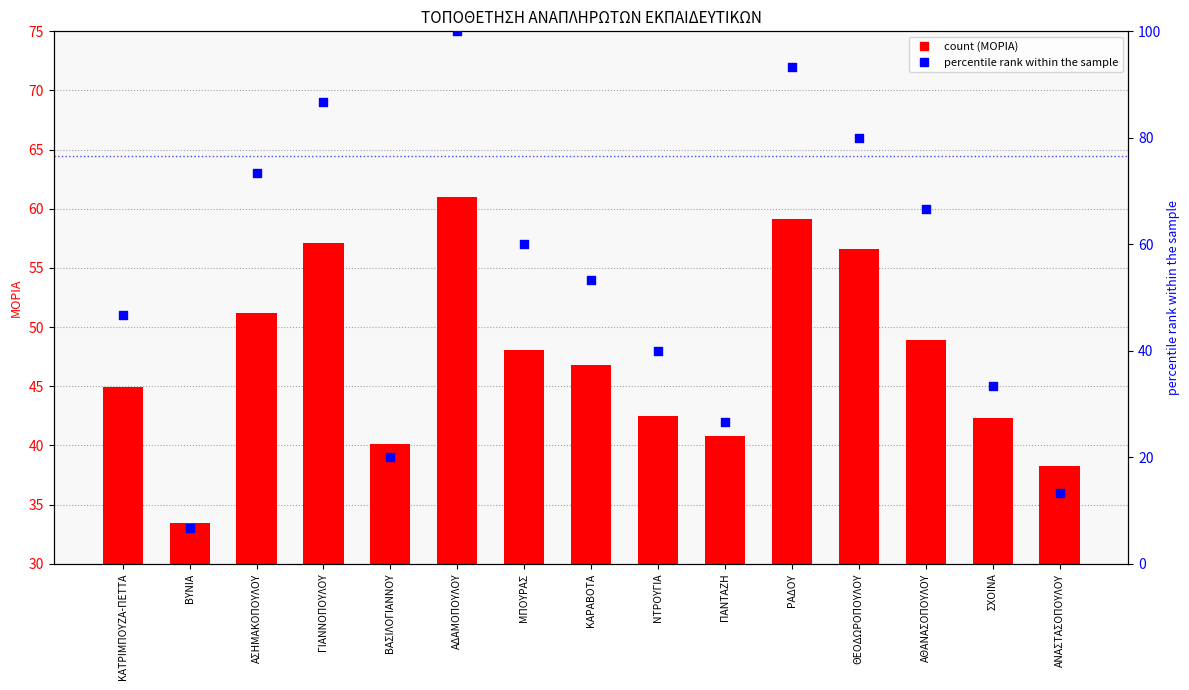

Which series contains the highest Y value?

percentile rank within the sample